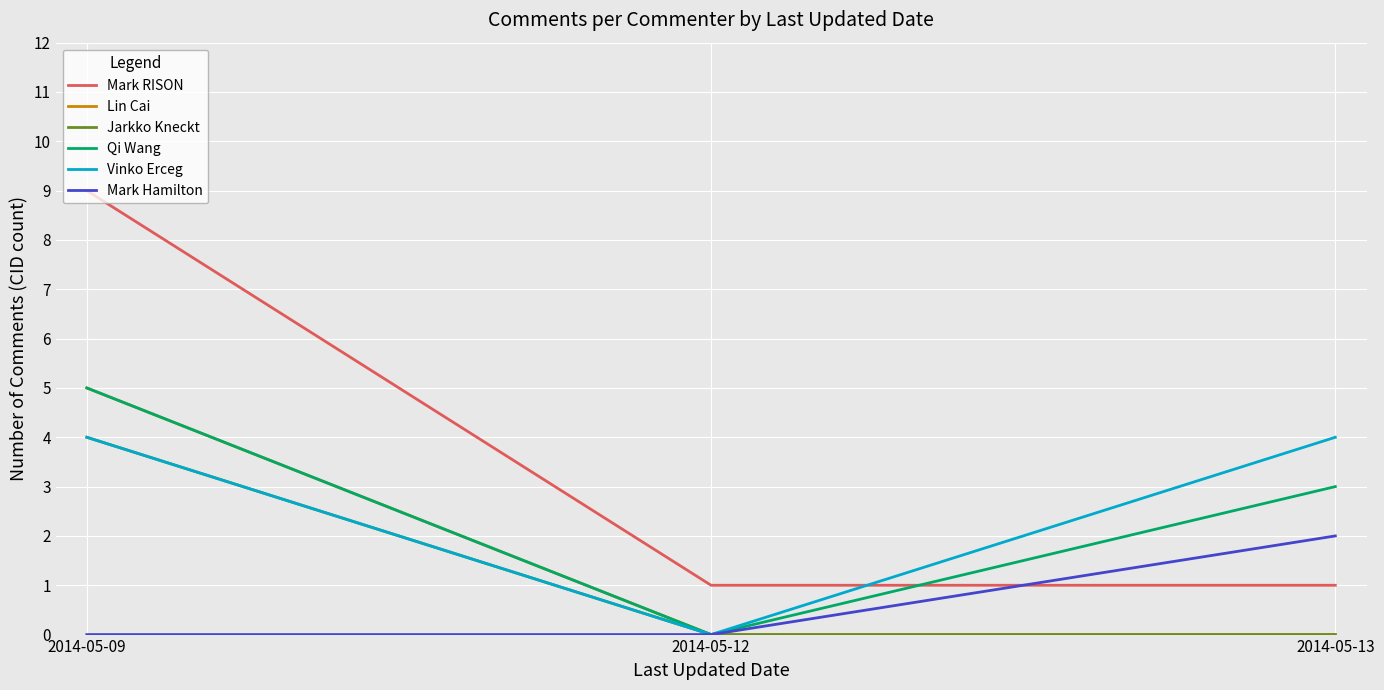

What are all the series names shown in the legend?

Mark RISON, Lin Cai, Jarkko Kneckt, Qi Wang, Vinko Erceg, Mark Hamilton